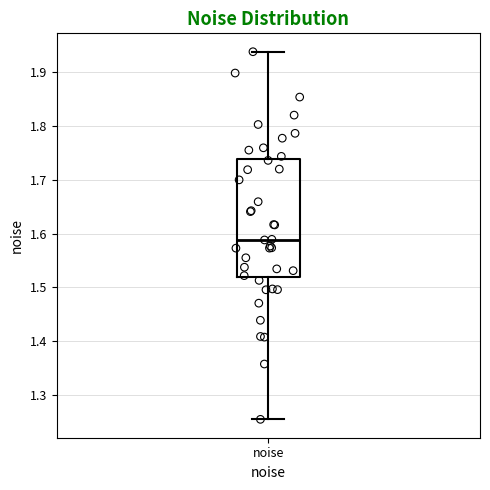

Read this box plot against the y-axis: the position of the median line, the range covered by the box, and the ends of both whiskers. The values are not printed on the chart, so give them approximately, as read against the axis.

median 1.59, box 1.52 to 1.74, whiskers 1.25 to 1.94